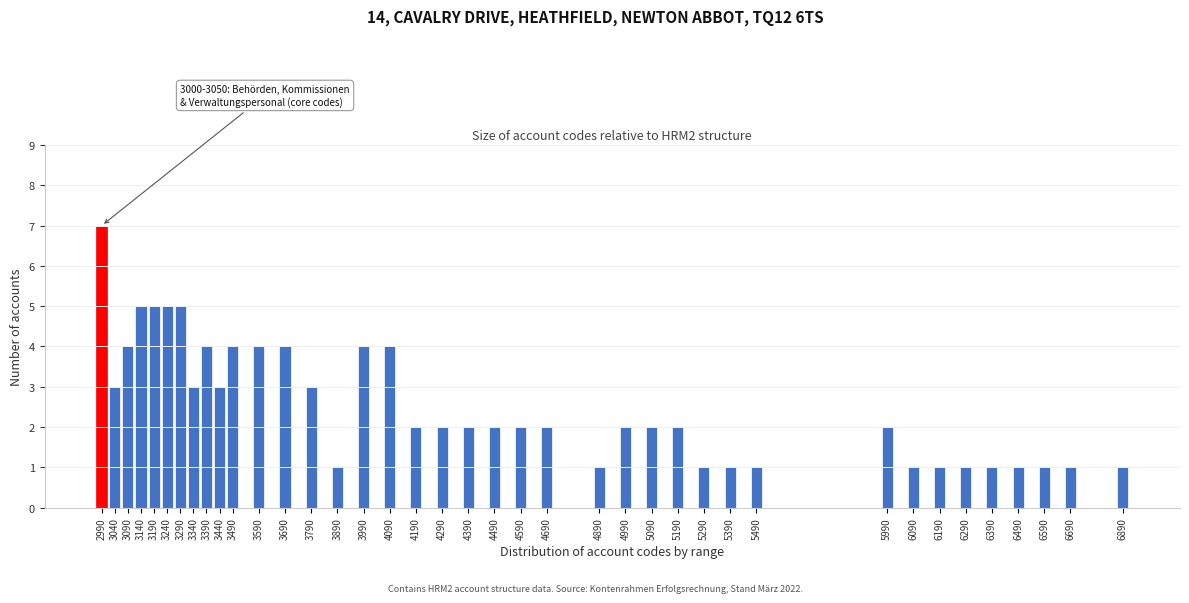

The chart shows a value of 1 at 6190. True or false?

True